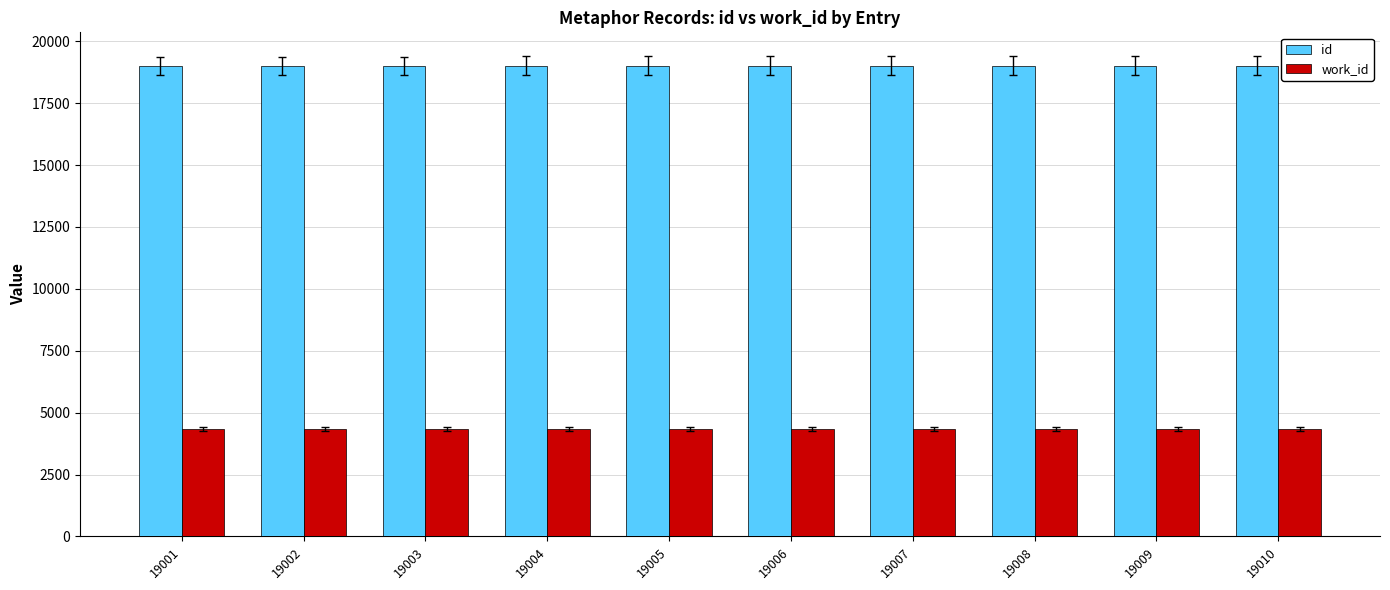

How many bars are there in total?

20